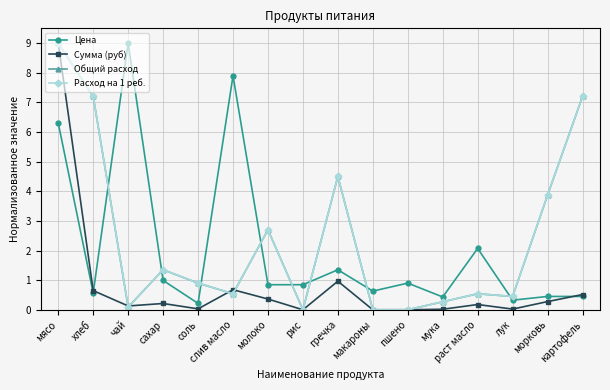

Is the value of Сумма (руб) at молоко greater than the value of Расход на 1 реб. at соль?

No